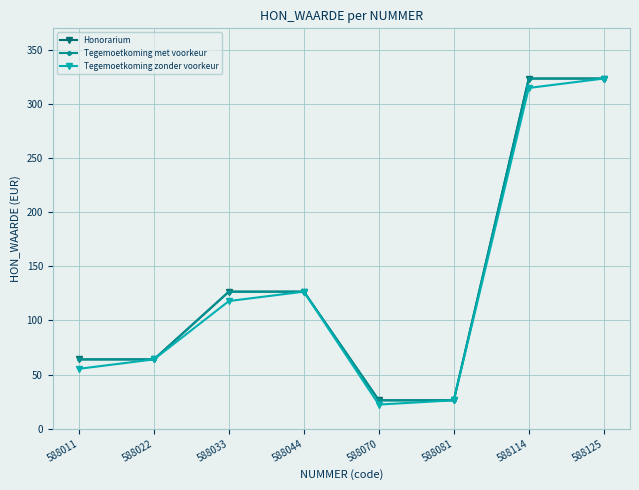

Where is the first local maximum for Tegemoetkoming zonder voorkeur?

588044